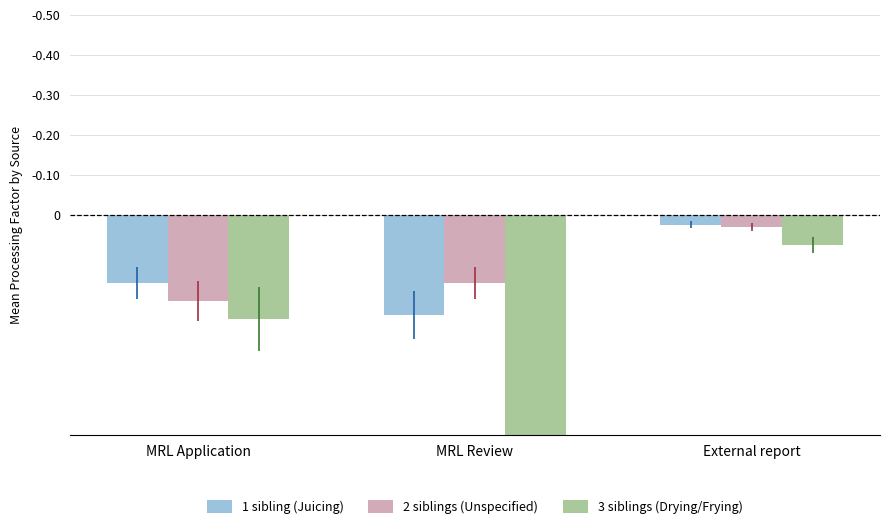

What is the label of the 1st bar from the right?

External report